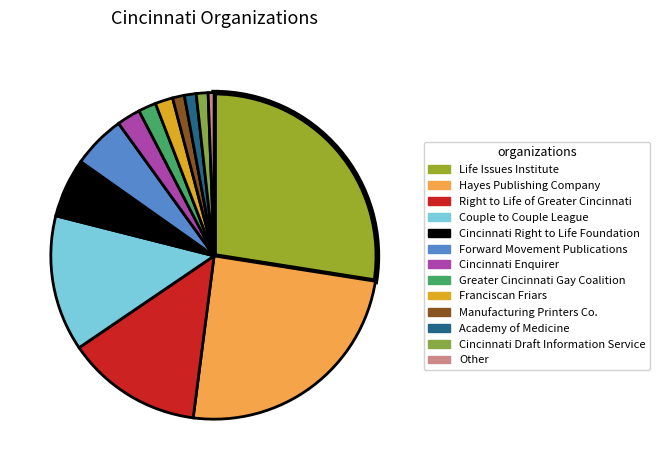

Which slice is the smallest?

Other